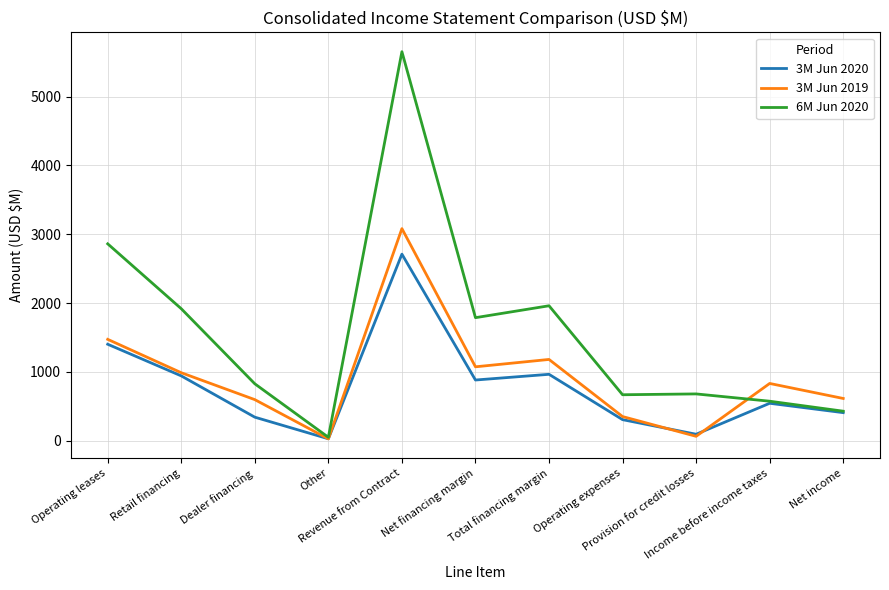

How many categories are shown in the chart?

11